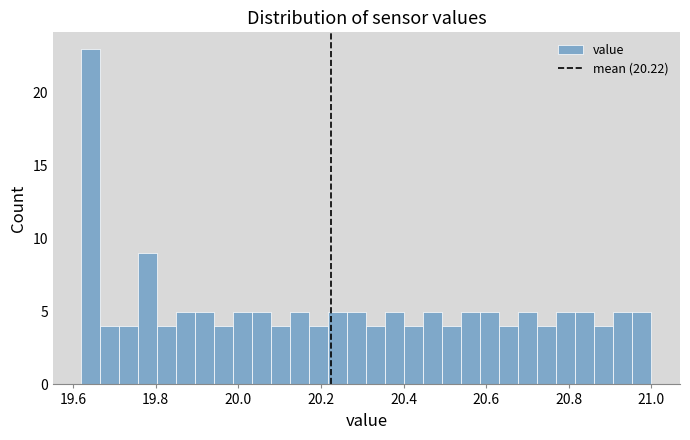

Read against the x-axis, roughly where is the centre of the tallest bar?

19.64